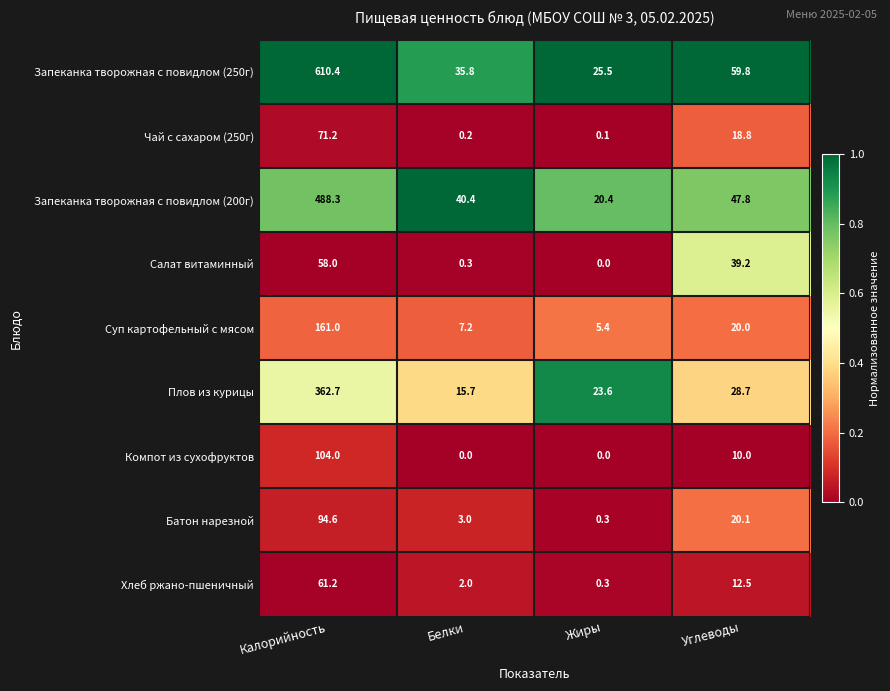

True or false: Запеканка творожная с повидлом (250г) has a value of 53.6 at Белки.

False